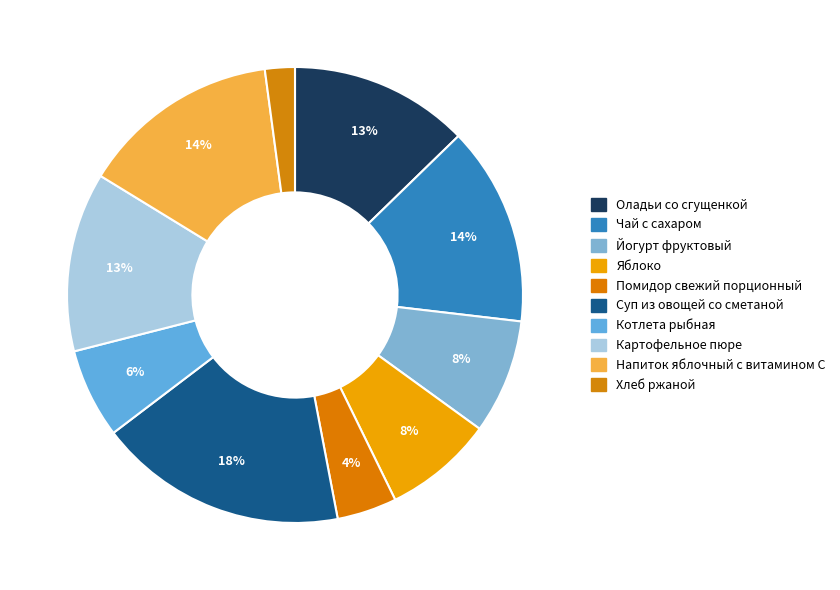

What percentage is NOT represented by Котлета рыбная?

93.6%